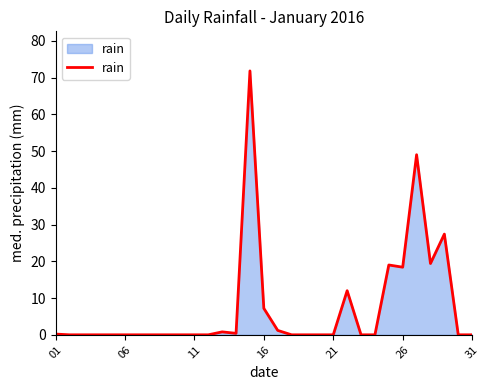

What is the difference between the maximum and minimum values?

71.8